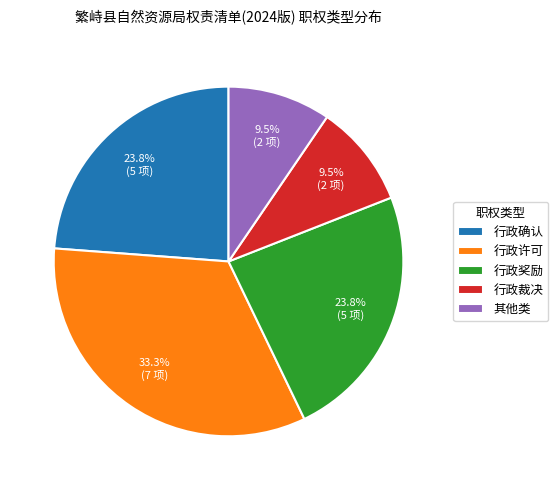

Approximately how many times larger is the value at 行政奖励 compared to 行政裁决?

2.5